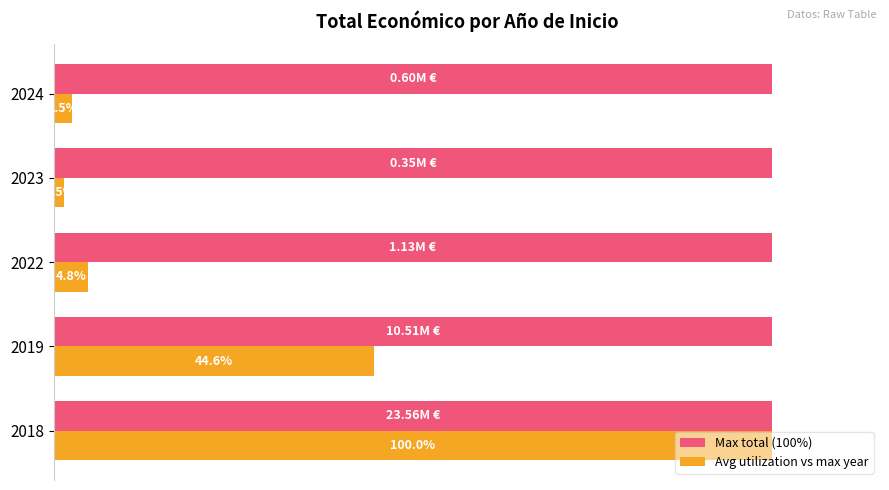

Rank the series at 2024 from highest to lowest value.

Max total (100%), Avg utilization vs max year